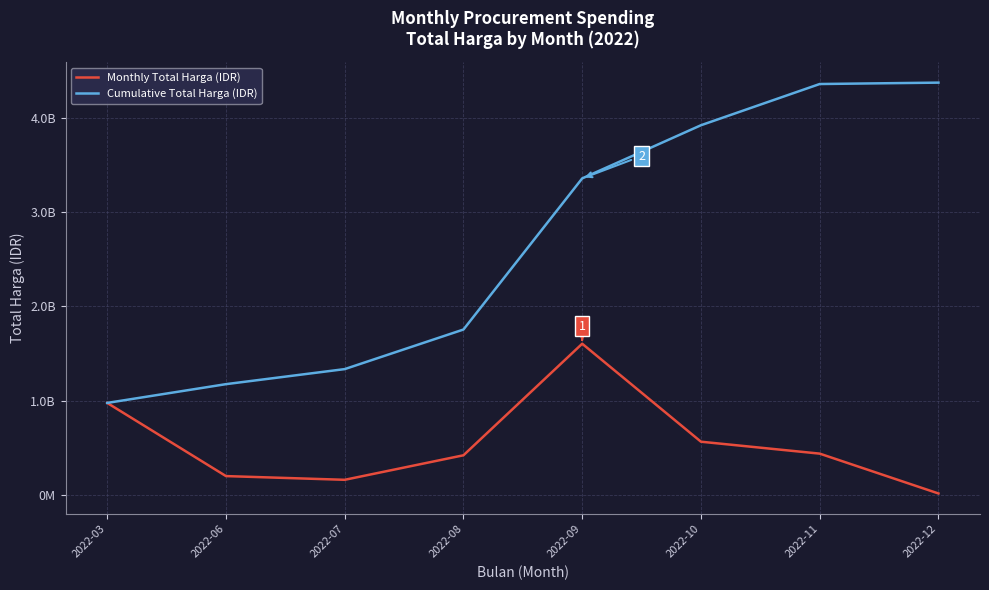

The value of Monthly Total Harga (IDR) at 2022-09 is 1604159000. True or false?

True